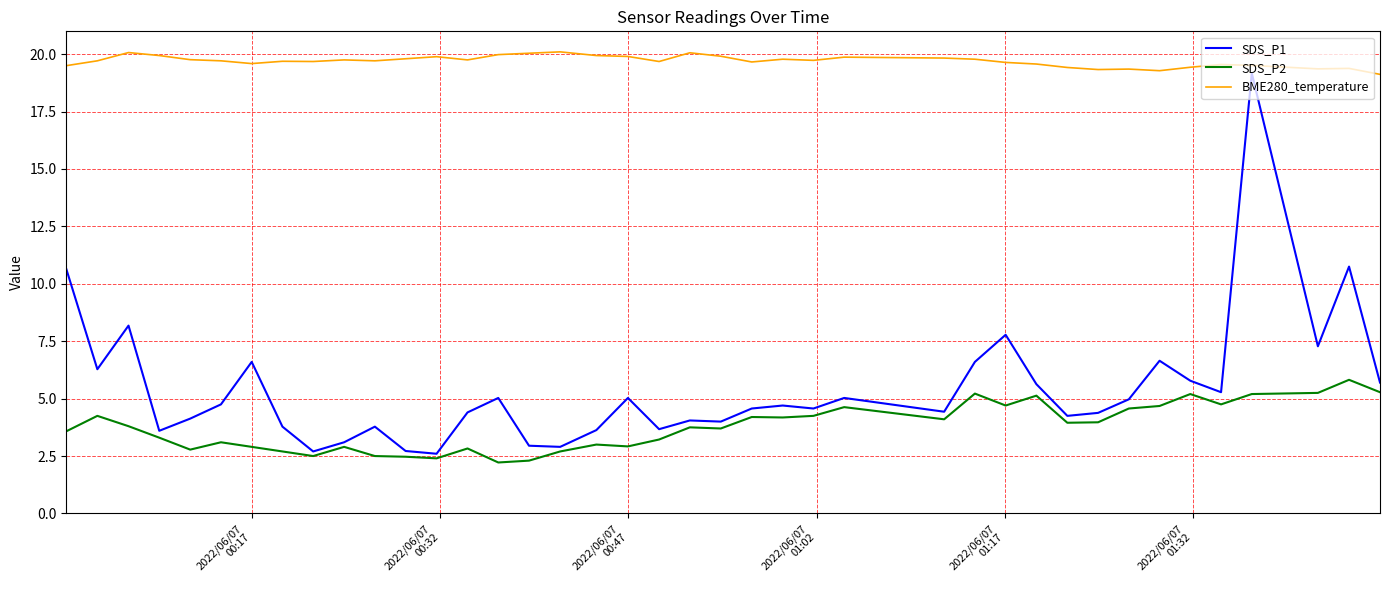

True or false: SDS_P1 and BME280_temperature intersect in this chart.

False